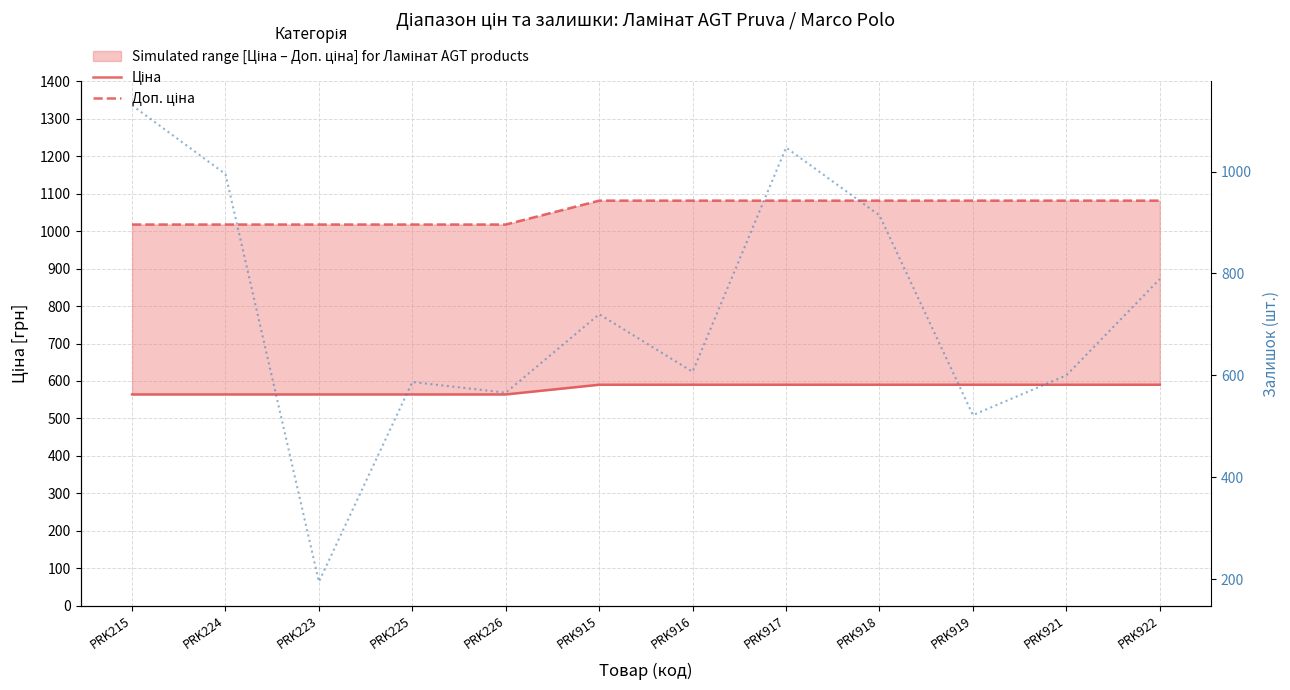

What is the maximum value shown in the chart?

1130.0